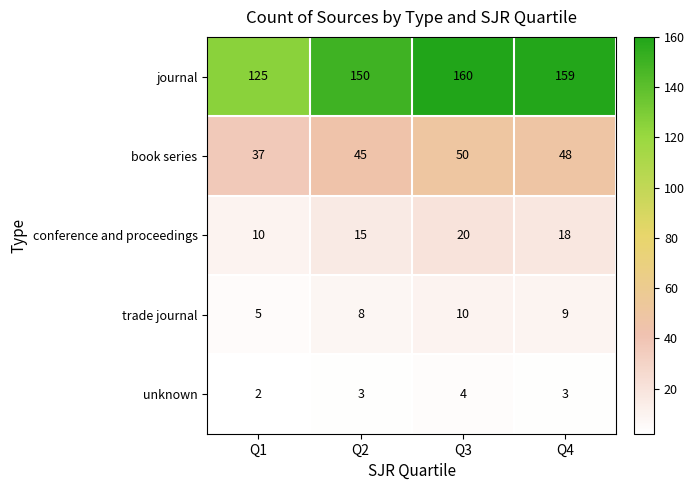

Where does the trade journal series first go above 9?

Q3